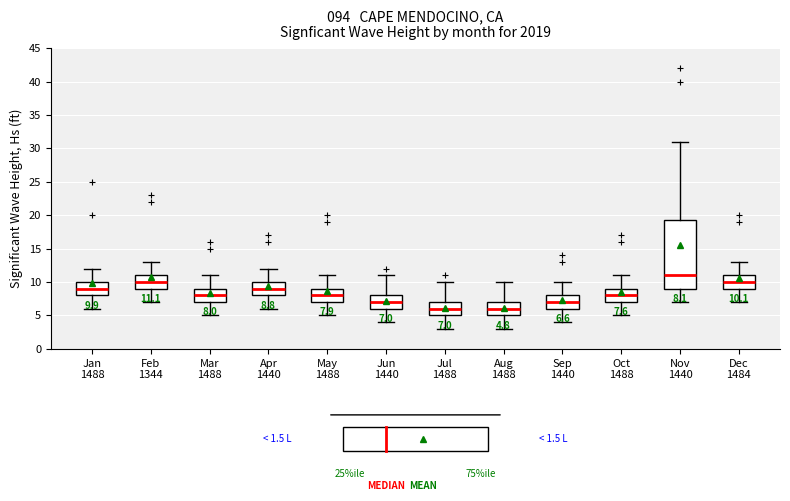

Which box's median line is the highest?

Nov 1440